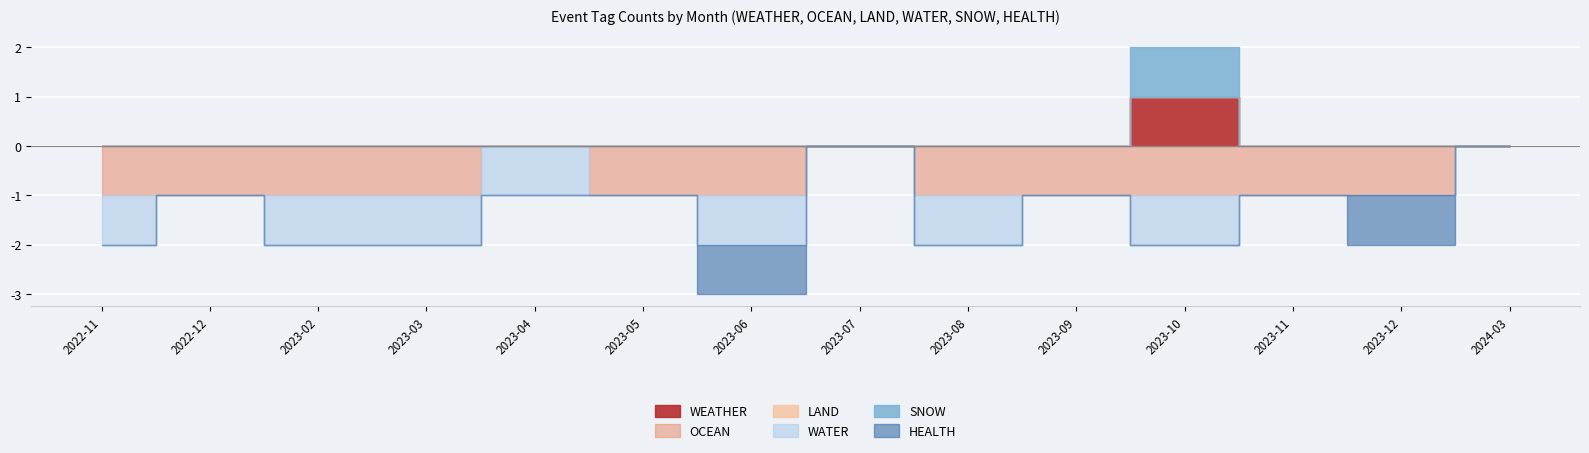

Which series changed the most between 2022-11 and 2023-03?

WEATHER